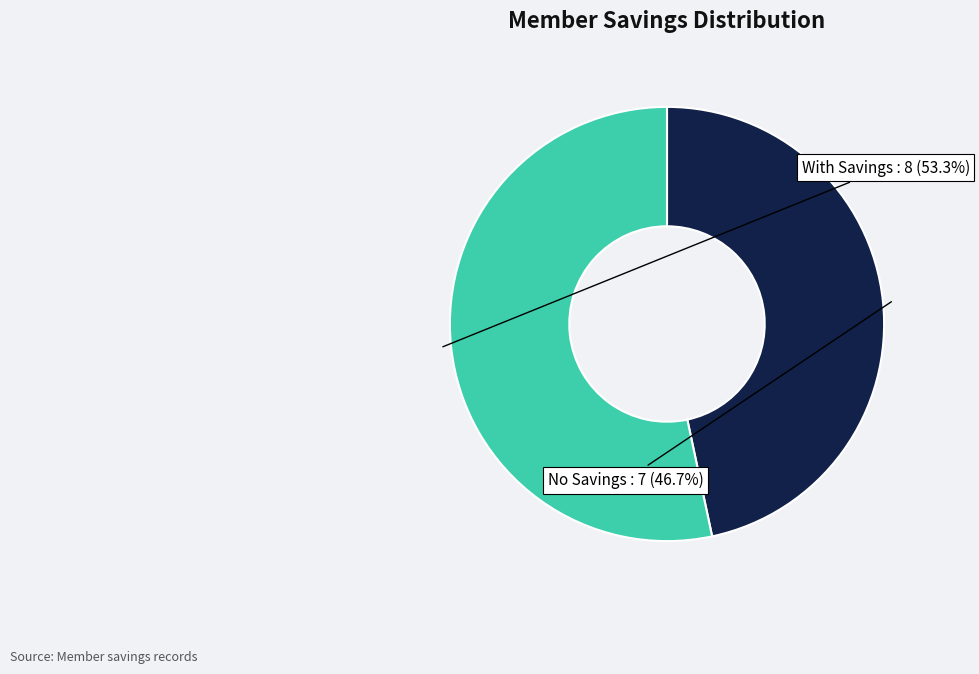

Does any single category account for the majority?

Yes